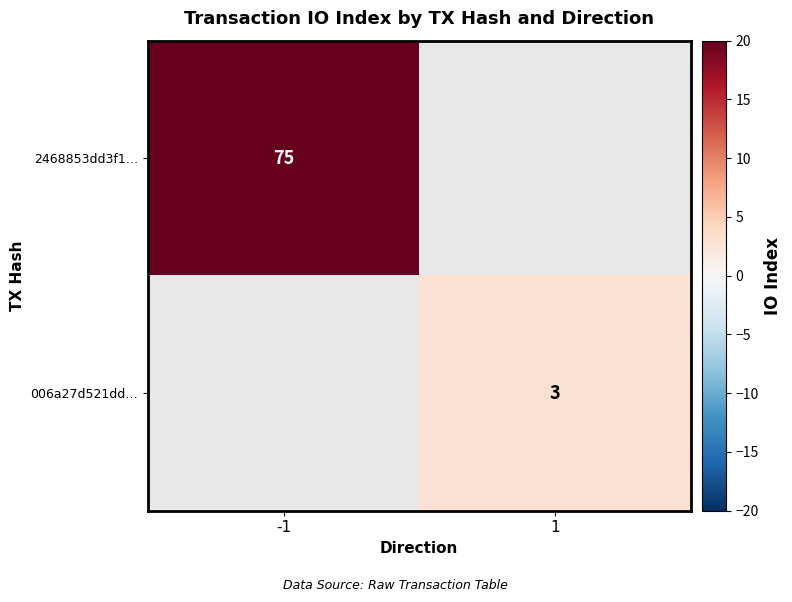

Which category has the lowest value across all series?

1